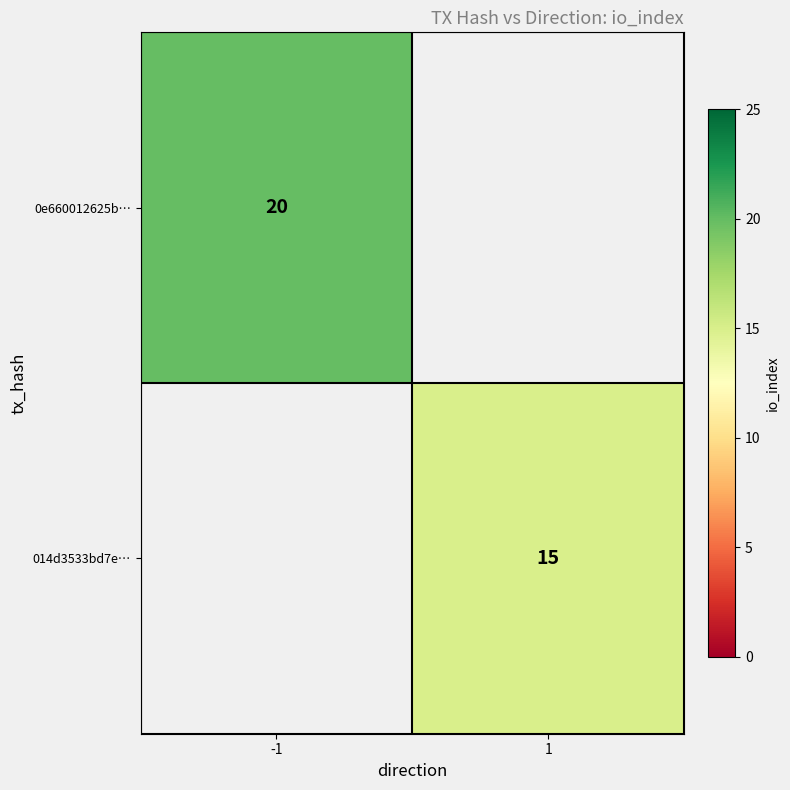

True or false: 014d3533bd7e… has a value of 15 at 1.

True